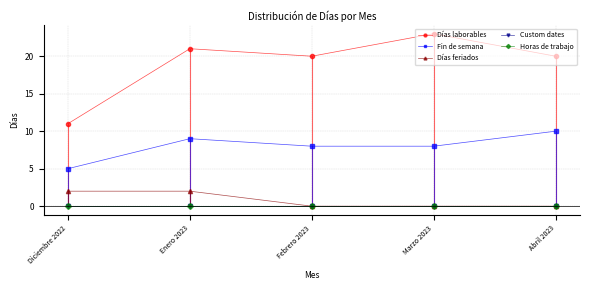

Between Diciembre 2022 and Marzo 2023, which series saw the biggest shift?

Días laborables